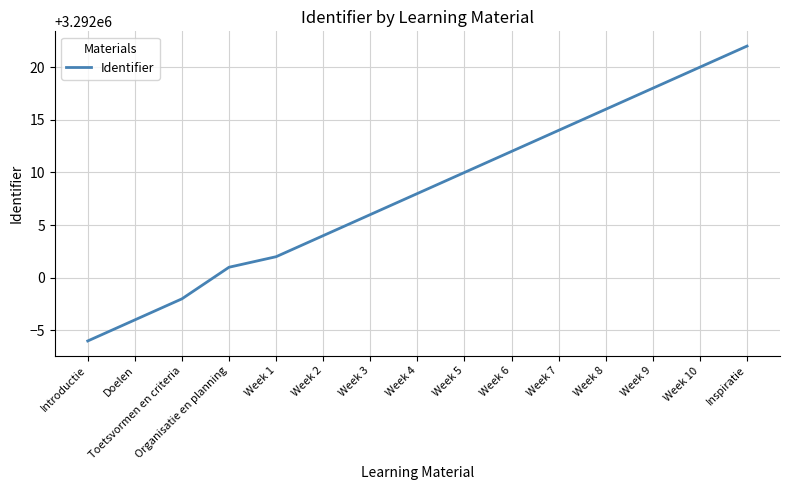

Between Week 10 and Week 2, which is larger?

Week 10